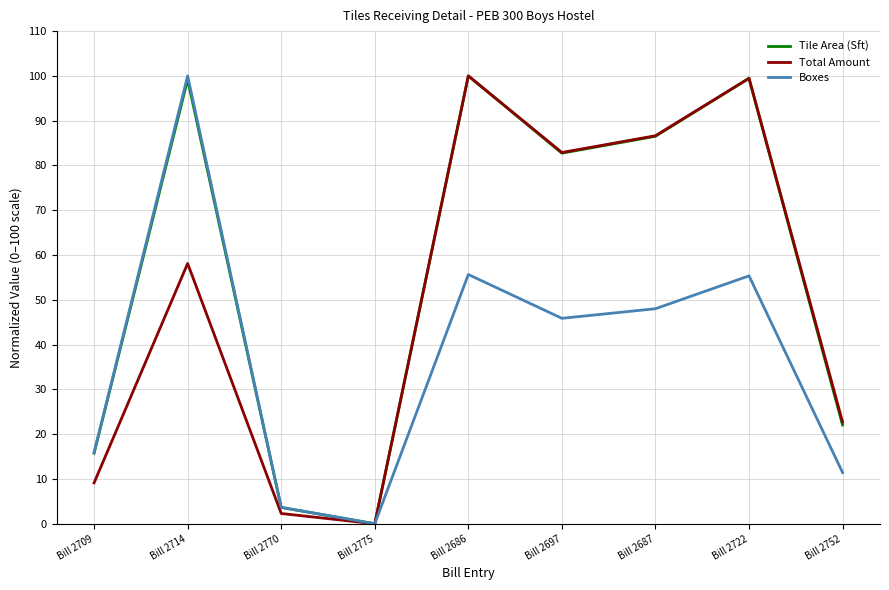

Which category has the lowest value across all series?

Bill 2775